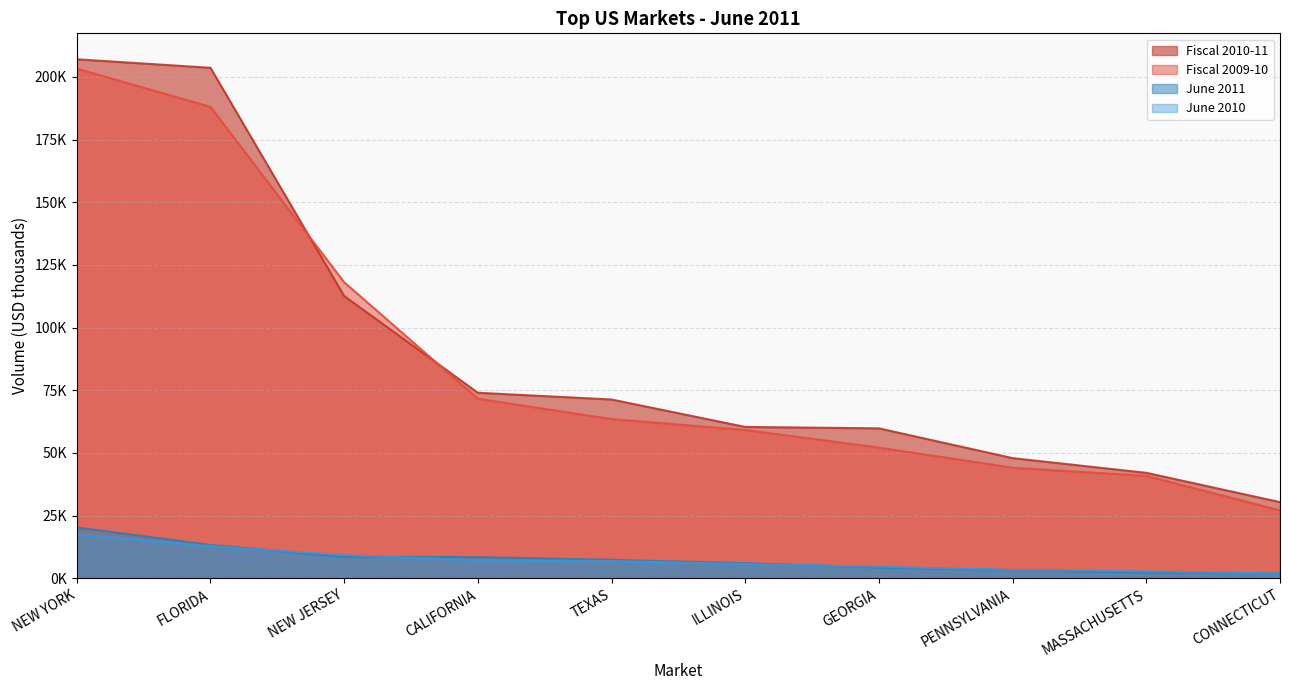

Reading left to right, transcribe all the data shown in this chart.

Fiscal 2010-11: NEW YORK=206996.5	FLORIDA=203599.0	NEW JERSEY=112581.2	CALIFORNIA=74000.9	TEXAS=71302.1	ILLINOIS=60370.0	GEORGIA=59798.2	PENNSYLVANIA=47919.3	MASSACHUSETTS=42062.7	CONNECTICUT=30379.2
Fiscal 2009-10: NEW YORK=203264.3	FLORIDA=188029.5	NEW JERSEY=118087.1	CALIFORNIA=71601.6	TEXAS=63491.6	ILLINOIS=59137.3	GEORGIA=52134.0	PENNSYLVANIA=44100.8	MASSACHUSETTS=40840.8	CONNECTICUT=27069.0
June 2011: NEW YORK=20289.3	FLORIDA=13297.6	NEW JERSEY=8548.4	CALIFORNIA=8458.7	TEXAS=7360.3	ILLINOIS=6020.9	GEORGIA=4303.5	PENNSYLVANIA=3263.0	MASSACHUSETTS=2288.2	CONNECTICUT=1897.3
June 2010: NEW YORK=17558.4	FLORIDA=12836.7	NEW JERSEY=9201.2	CALIFORNIA=7217.7	TEXAS=6863.3	ILLINOIS=5693.4	GEORGIA=4618.6	PENNSYLVANIA=3303.4	MASSACHUSETTS=2749.5	CONNECTICUT=1894.0